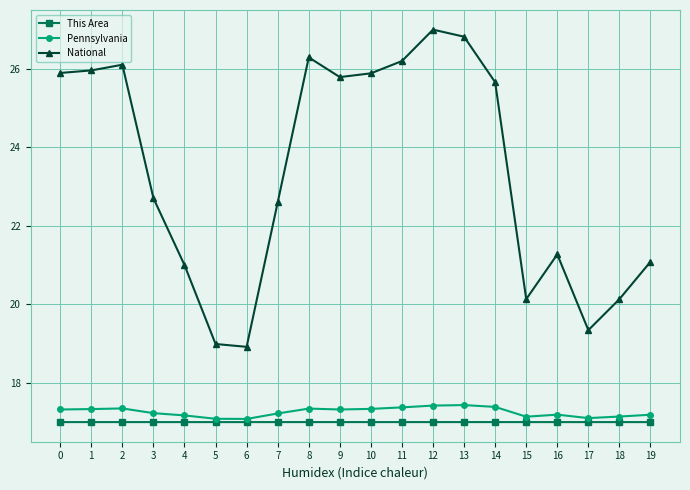

Which series changed the most between 5 and 10?

National